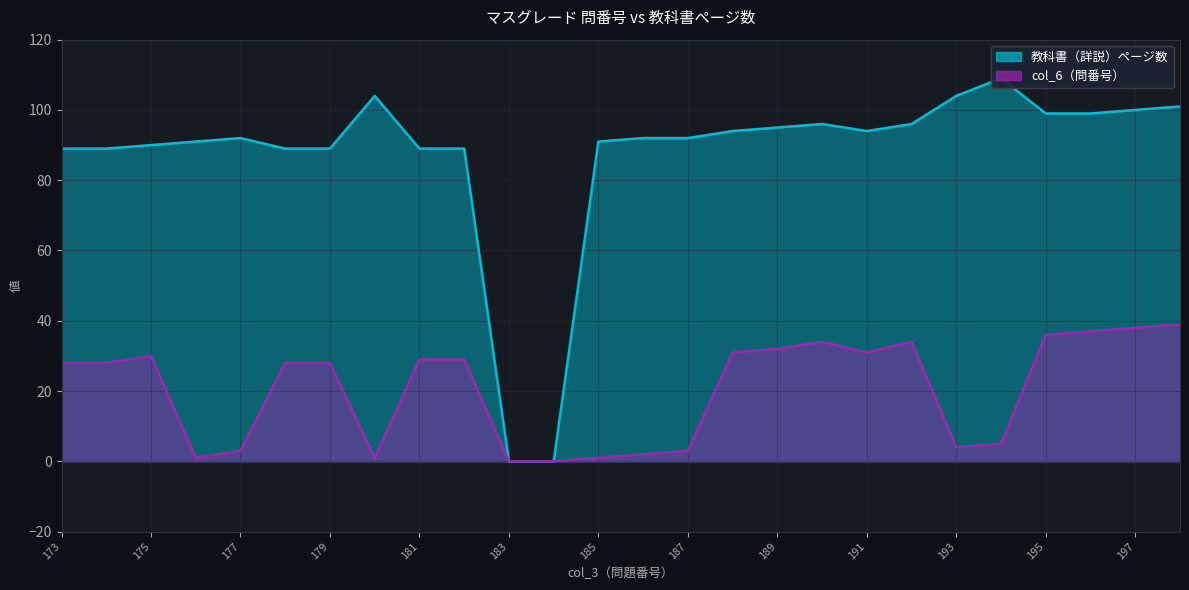

What are all the series names shown in the legend?

教科書（詳説）ページ数, col_6（問番号）